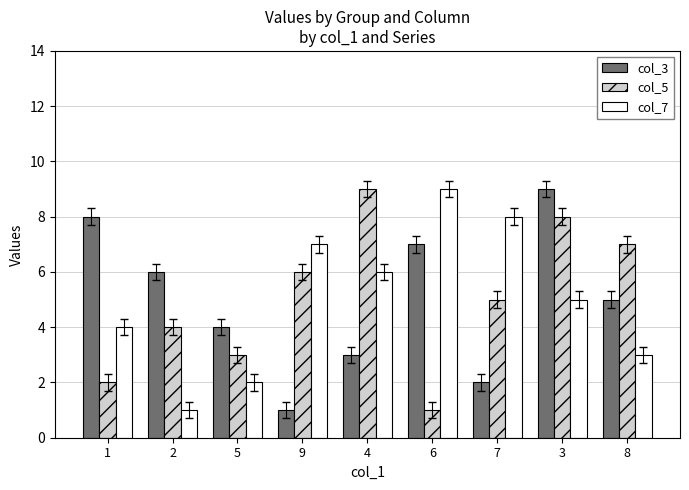

How many bars are there in total?

27